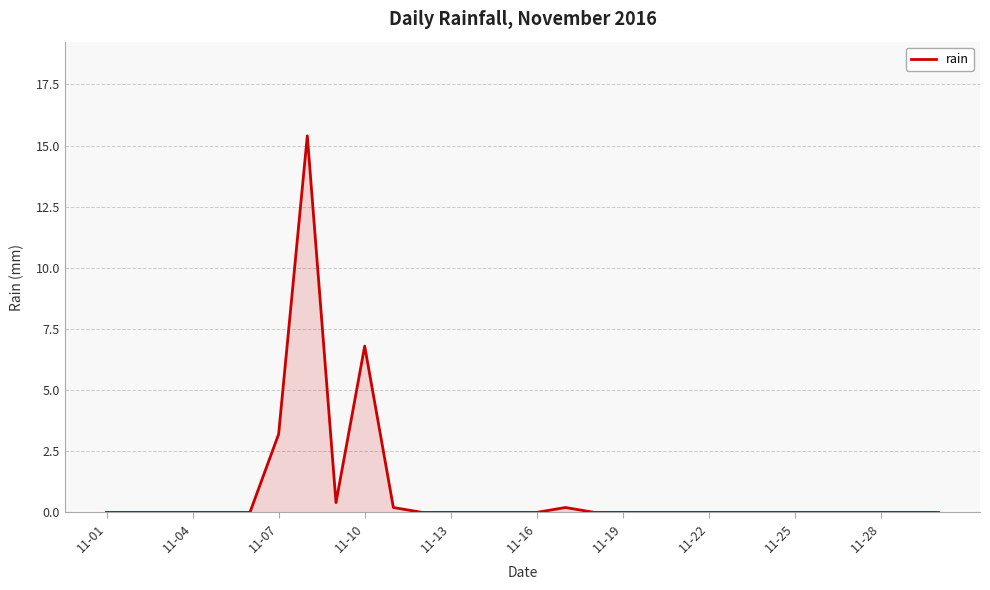

What is the difference between the maximum and minimum values?

15.4